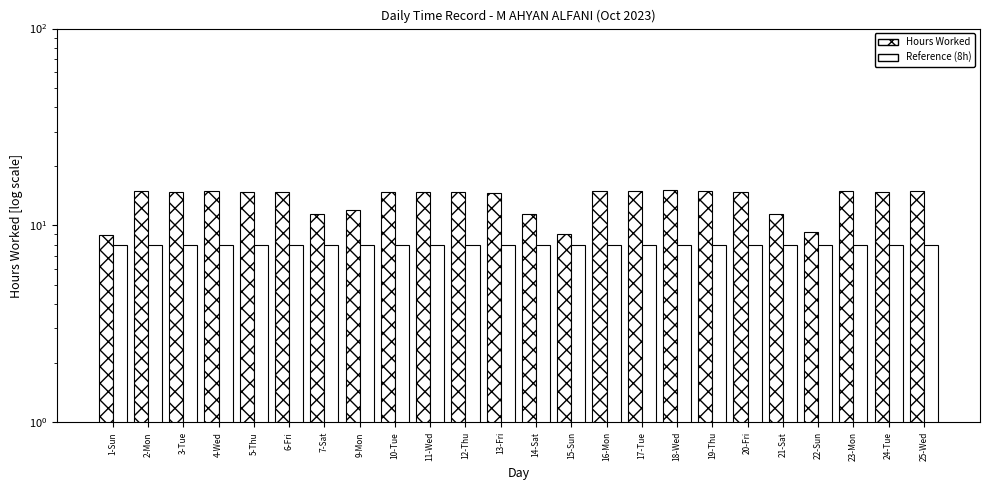

Which category has the lowest value in the Reference (8h) series?

1-Sun